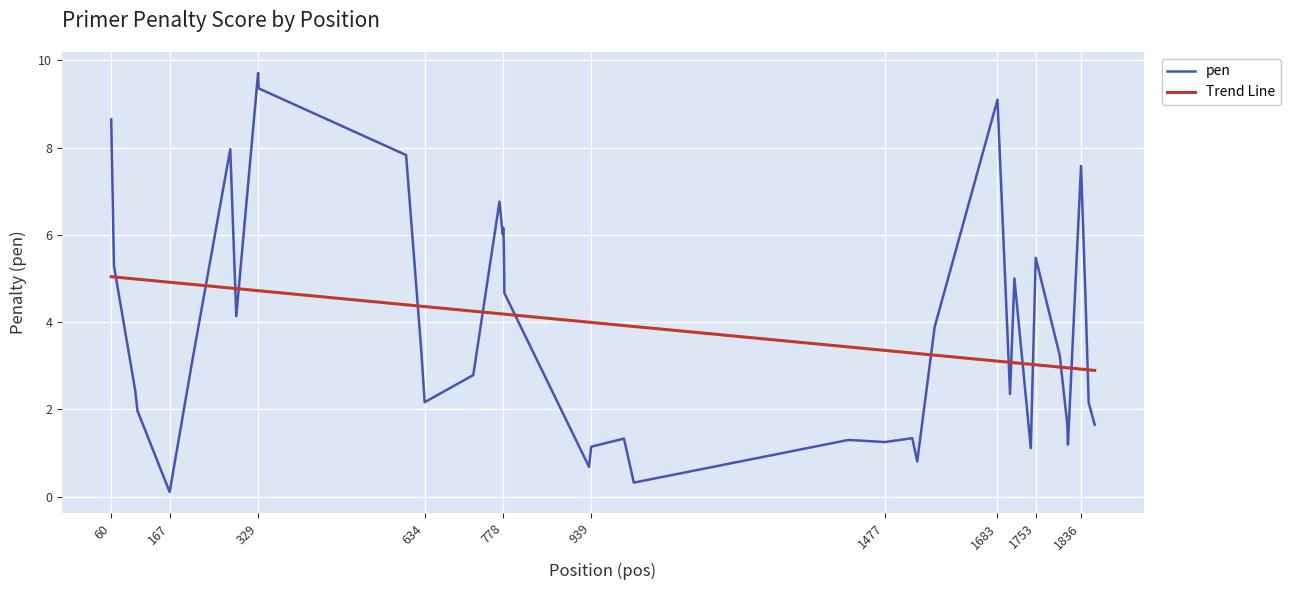

Reading left to right, extract all data points from this chart.

60=8.6	65=5.3	104=2.4	108=2.0	167=0.1	208=3.1	278=8.0	289=4.1	329=9.7	330=9.4	600=7.8	628=3.3	634=2.2	723=2.8	771=6.8	777=6.0	778=6.2	779=5.8	780=4.7	935=0.7	939=1.1	999=1.3	1017=0.3	1410=1.3	1477=1.3	1527=1.3	1536=0.8	1568=3.9	1683=9.1	1706=2.4	1714=5.0	1744=1.1	1753=5.5	1797=3.2	1811=1.6	1812=1.2	1836=7.6	1844=4.6	1850=2.2	1861=1.6